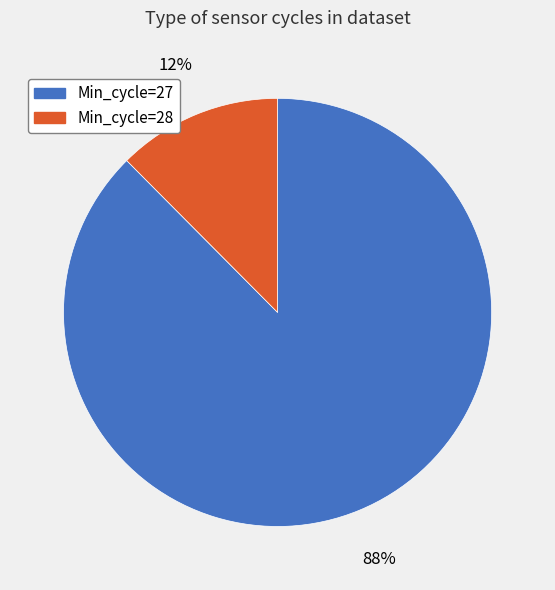

Between Min_cycle=27 and Min_cycle=28, which is larger?

Min_cycle=27